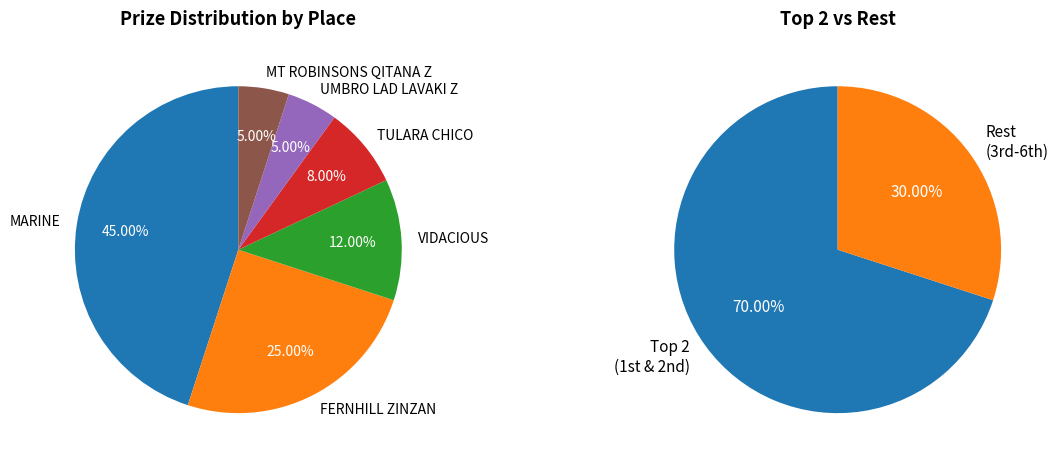

Do MARINE and MT ROBINSONS QITANA Z together represent more than half of the pie?

No